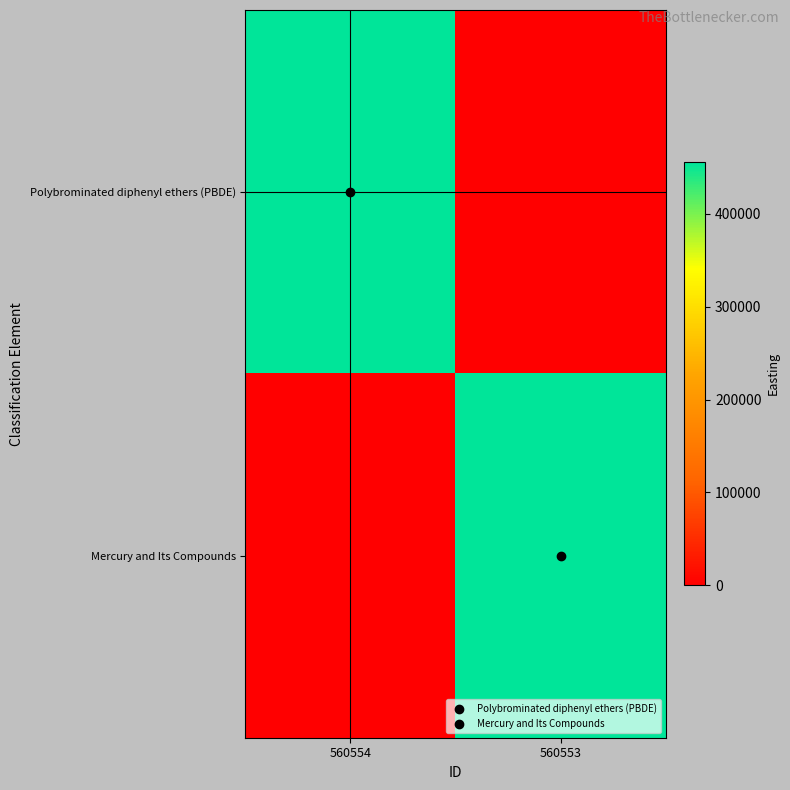

At which category is the sum across all series the highest?

560554